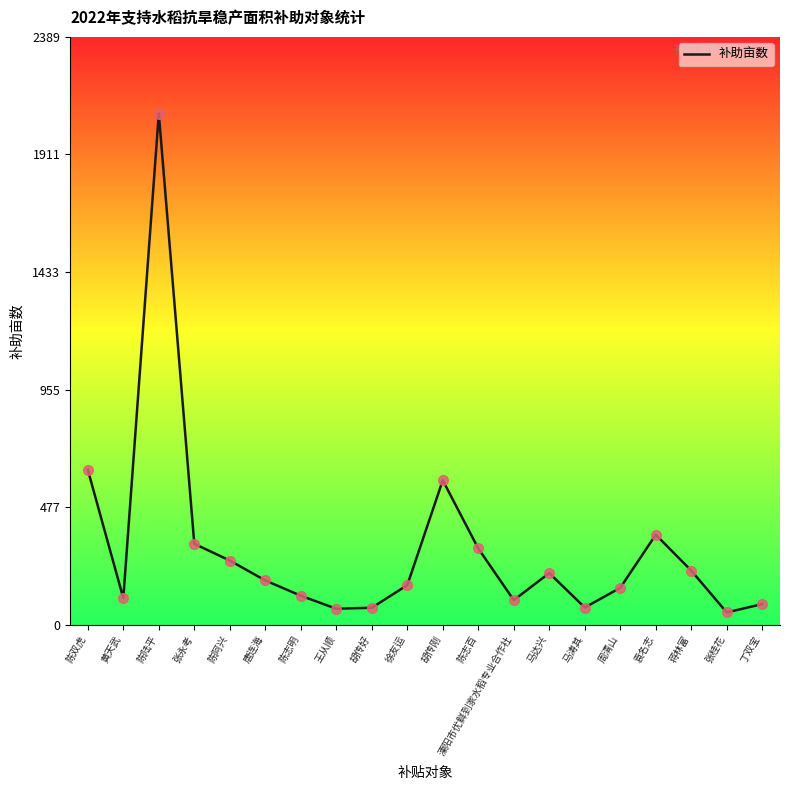

What is the smallest value displayed?

50